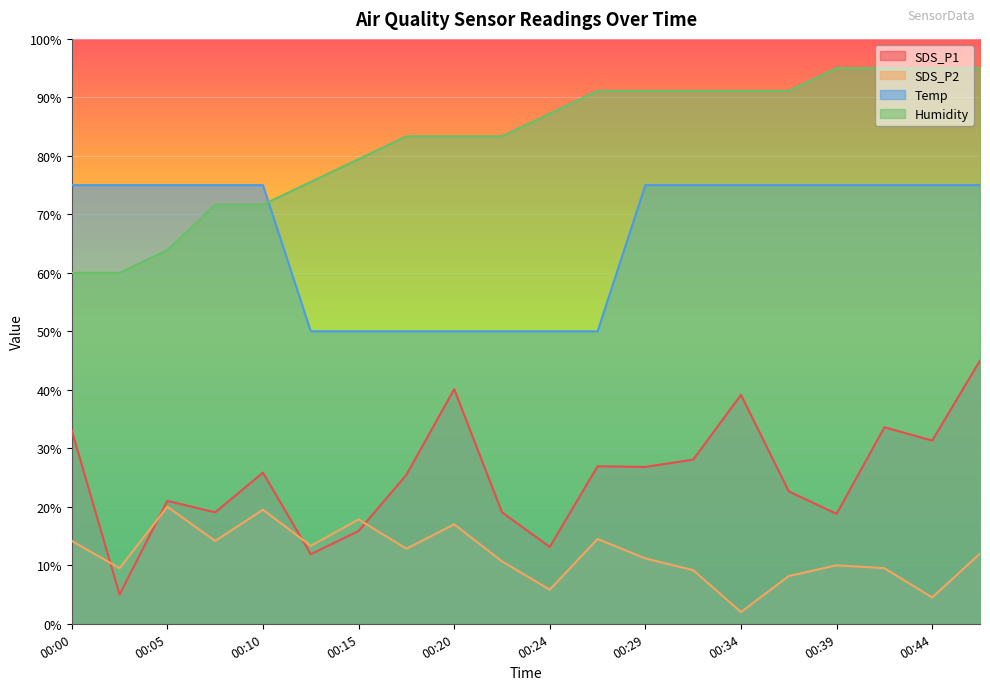

Where does the SDS_P1 series first go above 25?

00:00